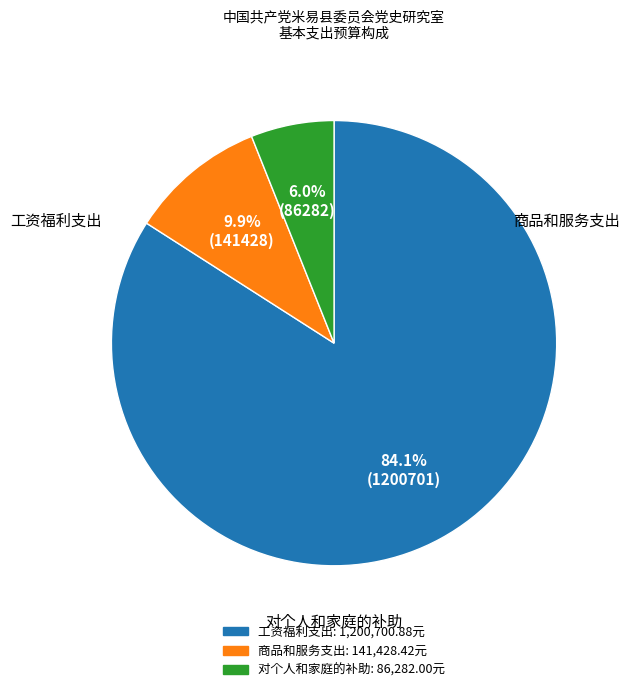

How many segments does this pie chart have?

3